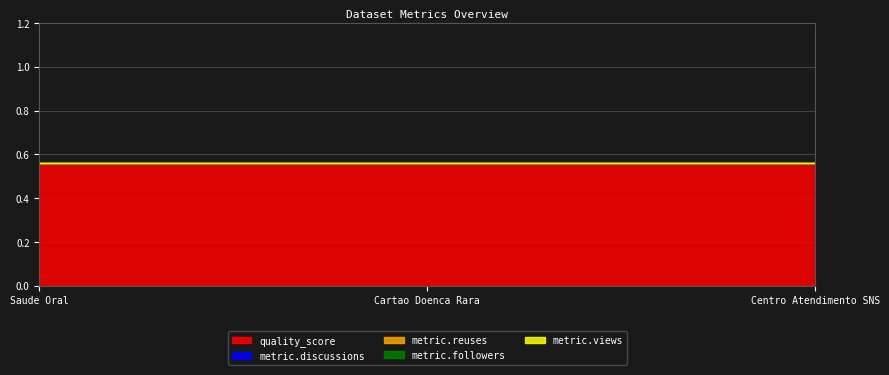

Reading left to right, what are all the values shown in this chart?

quality_score: Saude Oral=0.6	Cartao Doenca Rara=0.6	Centro Atendimento SNS=0.6
metric.discussions: Saude Oral=0.0	Cartao Doenca Rara=0.0	Centro Atendimento SNS=0.0
metric.reuses: Saude Oral=0.0	Cartao Doenca Rara=0.0	Centro Atendimento SNS=0.0
metric.followers: Saude Oral=0.0	Cartao Doenca Rara=0.0	Centro Atendimento SNS=0.0
metric.views: Saude Oral=0.0	Cartao Doenca Rara=0.0	Centro Atendimento SNS=0.0